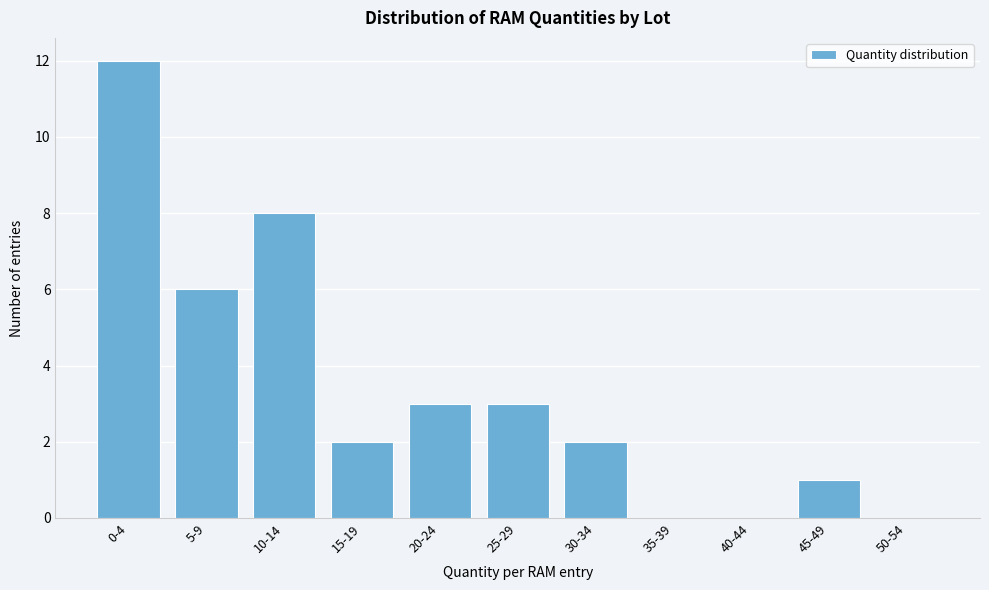

Reading left to right, extract all data points from this chart.

0-4=12	5-9=6	10-14=8	15-19=2	20-24=3	25-29=3	30-34=2	35-39=0	40-44=0	45-49=1	50-54=0